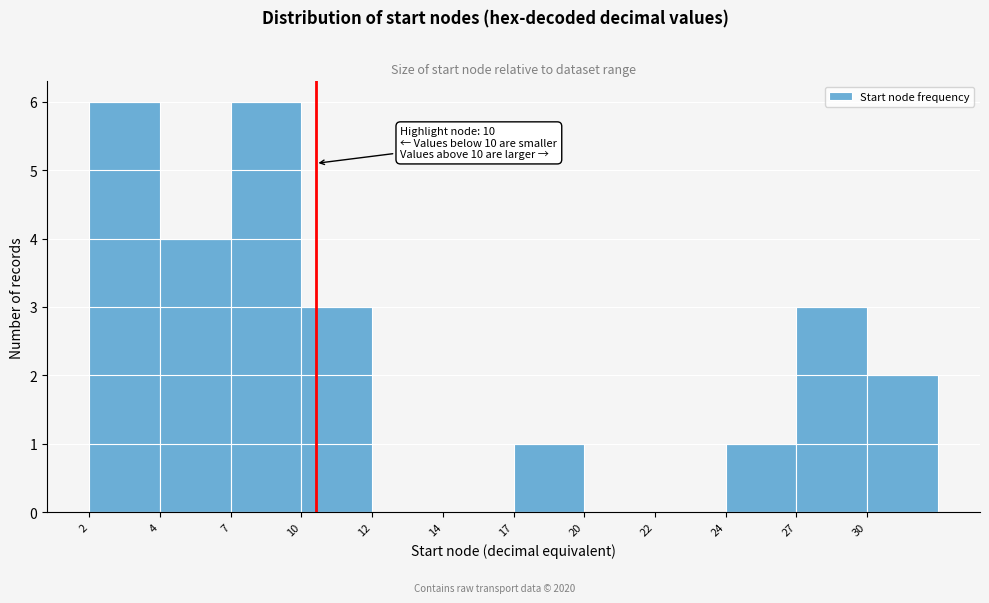

Reading right to left, transcribe all the data shown in this chart.

30=2	27=3	24=1	22=0	20=0	17=1	14=0	12=0	10=3	7=6	4=4	2=6